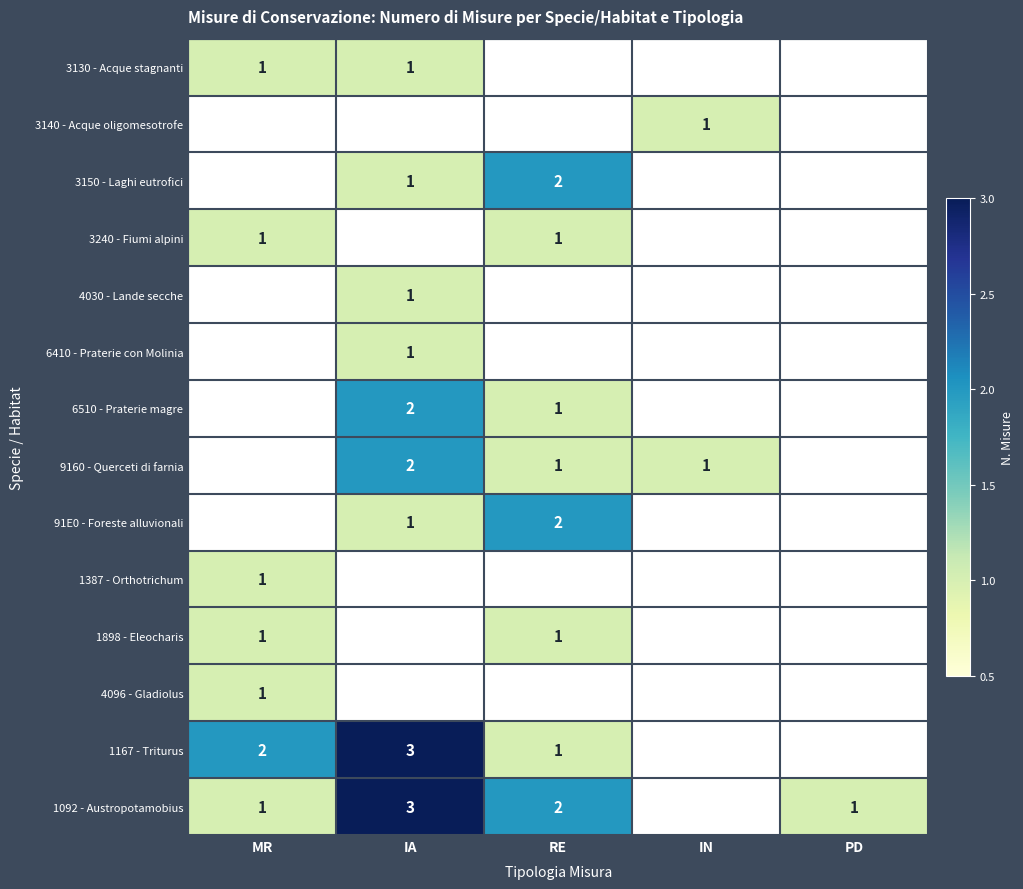

True or false: 91E0 - Foreste alluvionali has a value of 1.7 at IA.

False